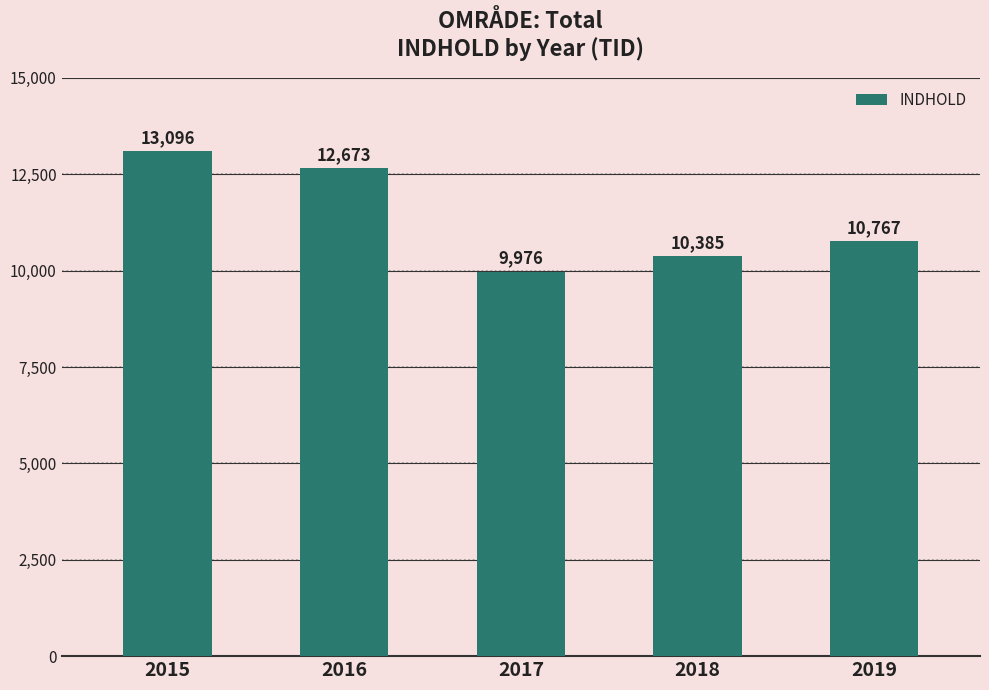

List the labels in order of value, largest first.

2015, 2016, 2019, 2018, 2017